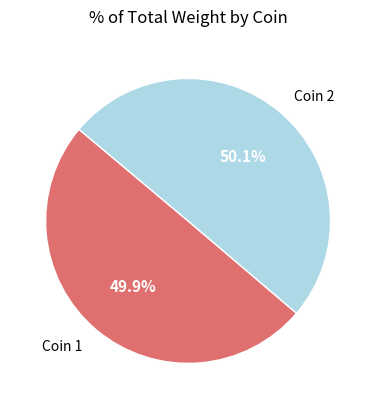

How many segments does this pie chart have?

2